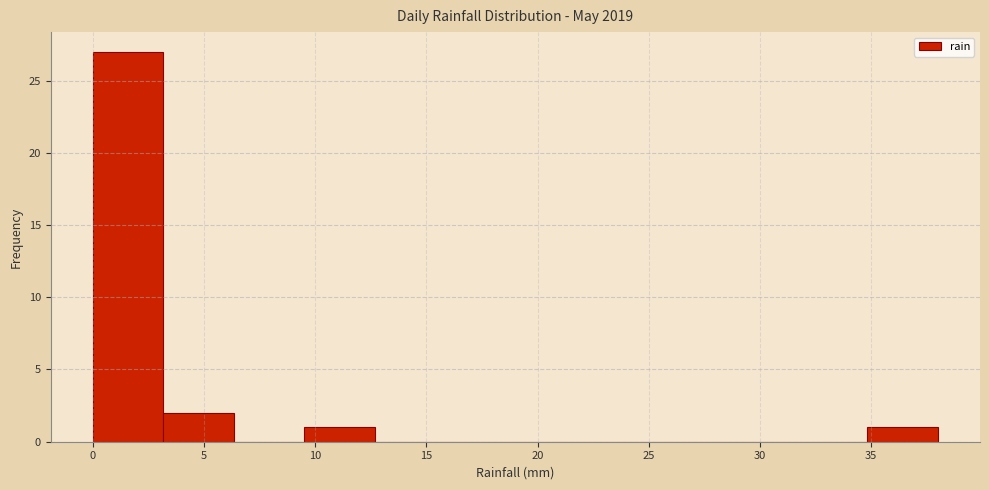

What is the height of the bar covering 35.0 to 38.0 on the x-axis? Neither the bar edges nor the heights are printed on the chart, so give them approximately, as read against the axes.

1